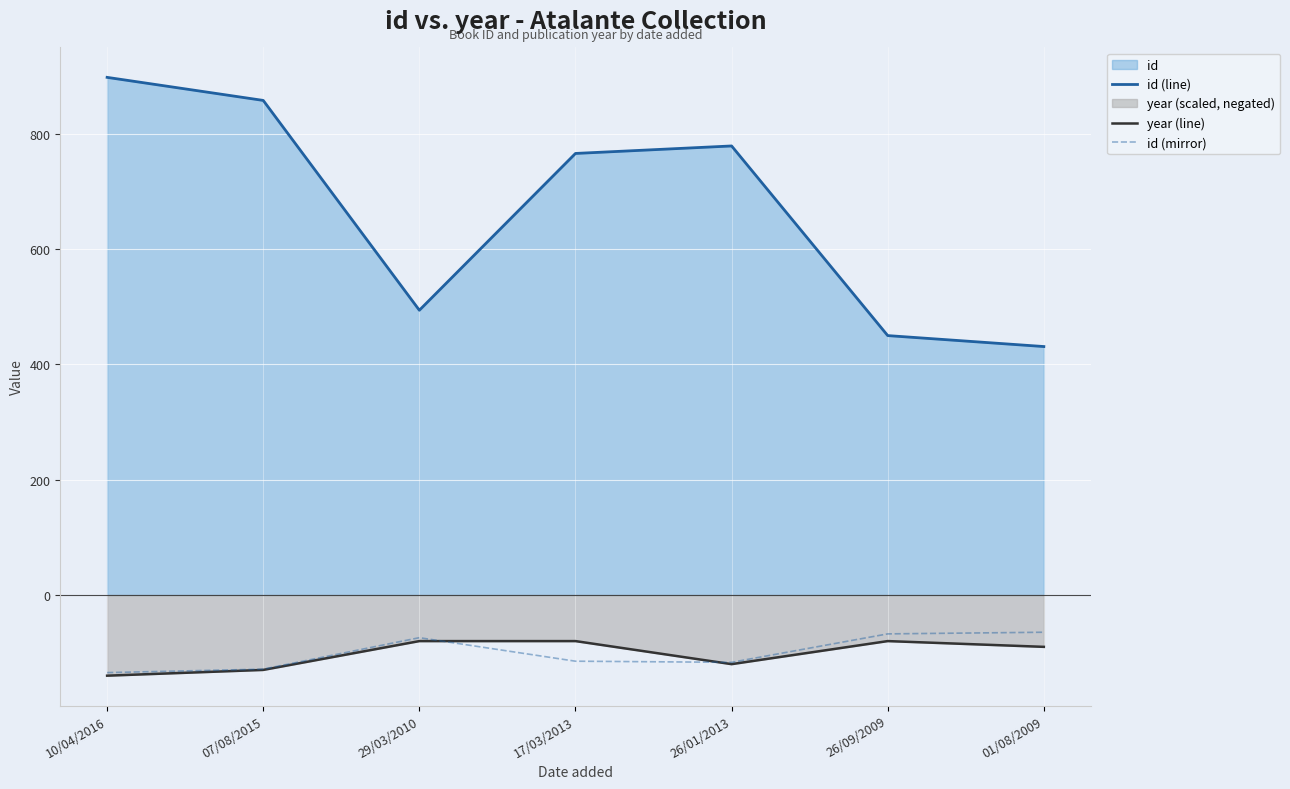

Which series changed the most between 07/08/2015 and 01/08/2009?

id (line)